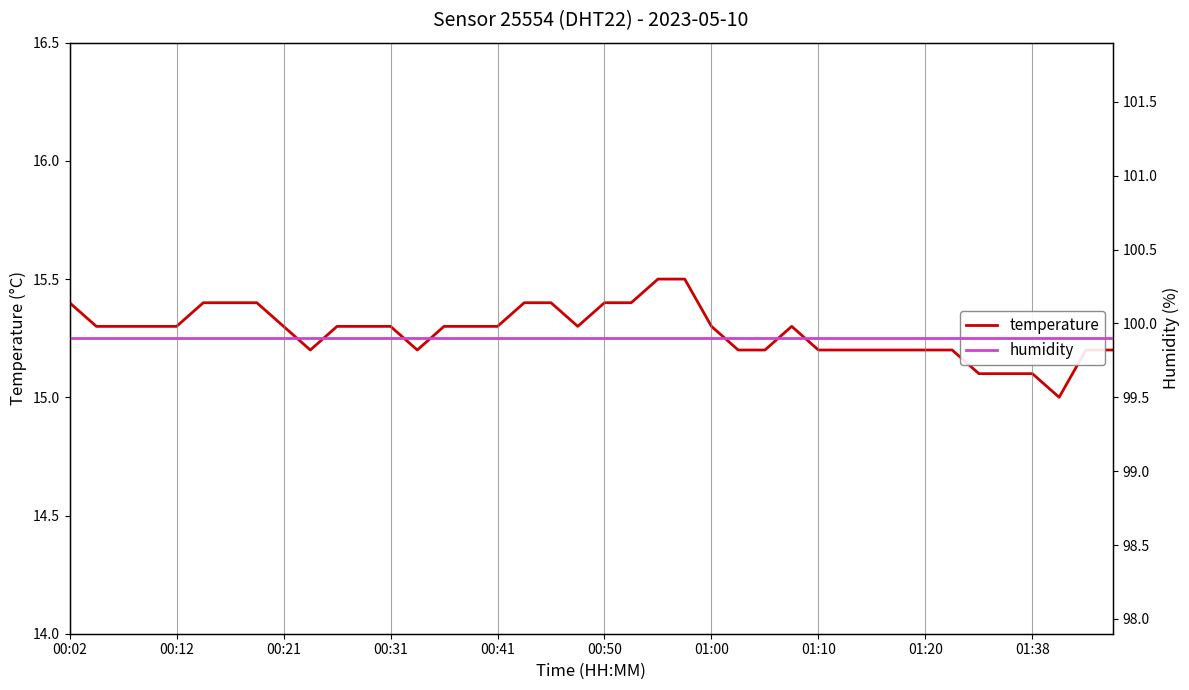

True or false: temperature and humidity cross at least once.

False